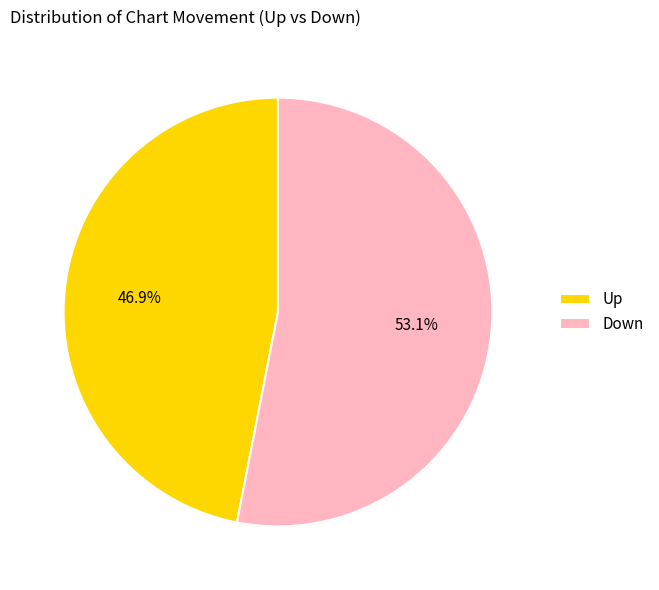

The Down slice represents 53% of the pie. True or false?

True